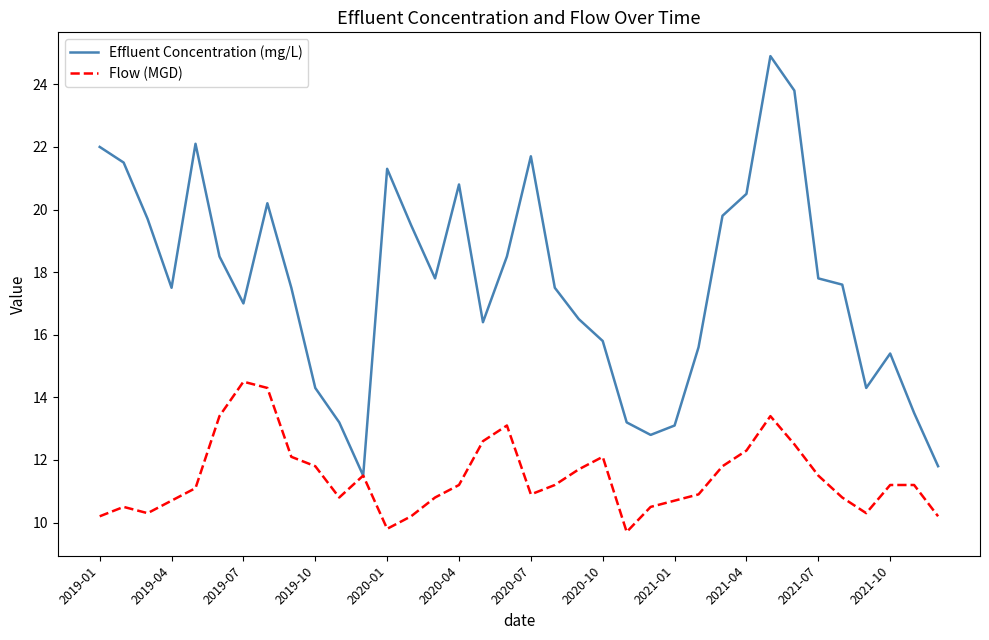

How many values in the Flow (MGD) series are below 11?

16